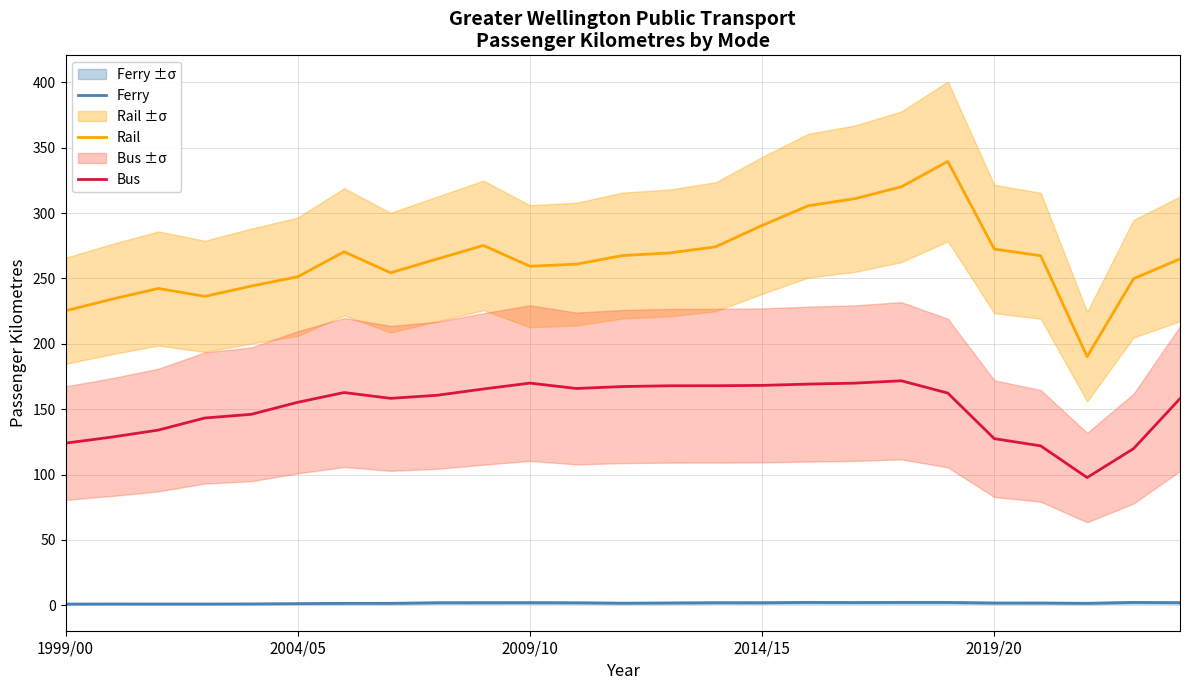

True or false: Ferry and Bus cross at least once.

False